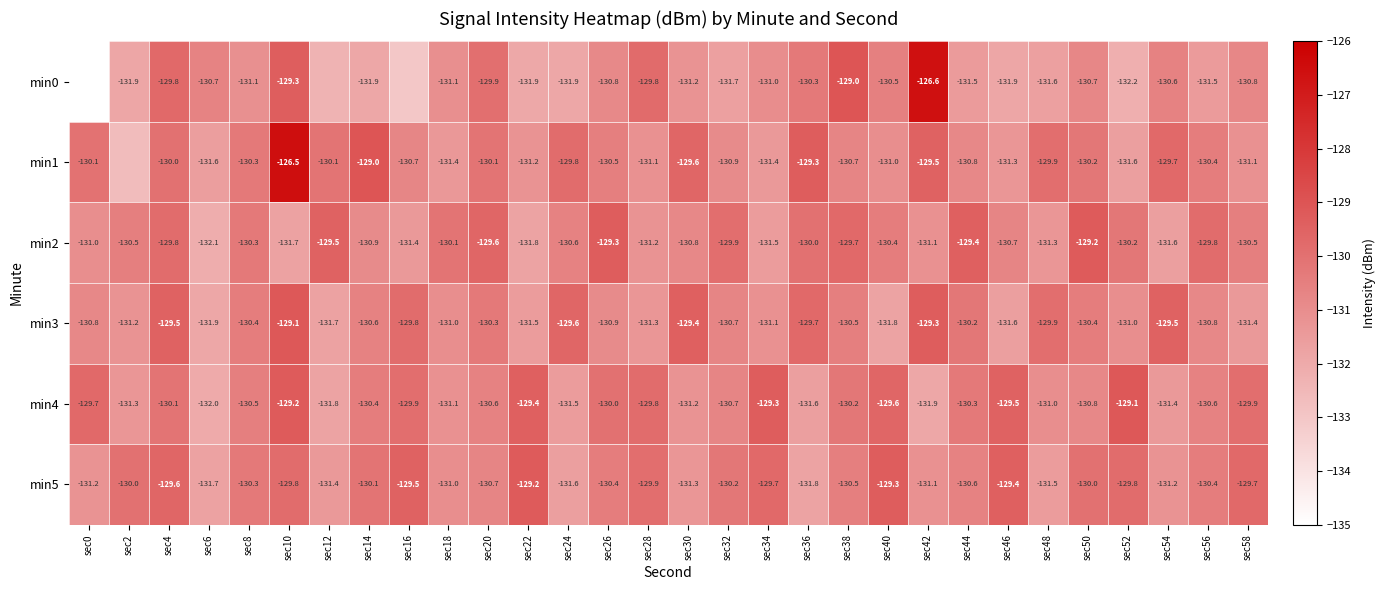

How many data points in min5 are less than -130?

18